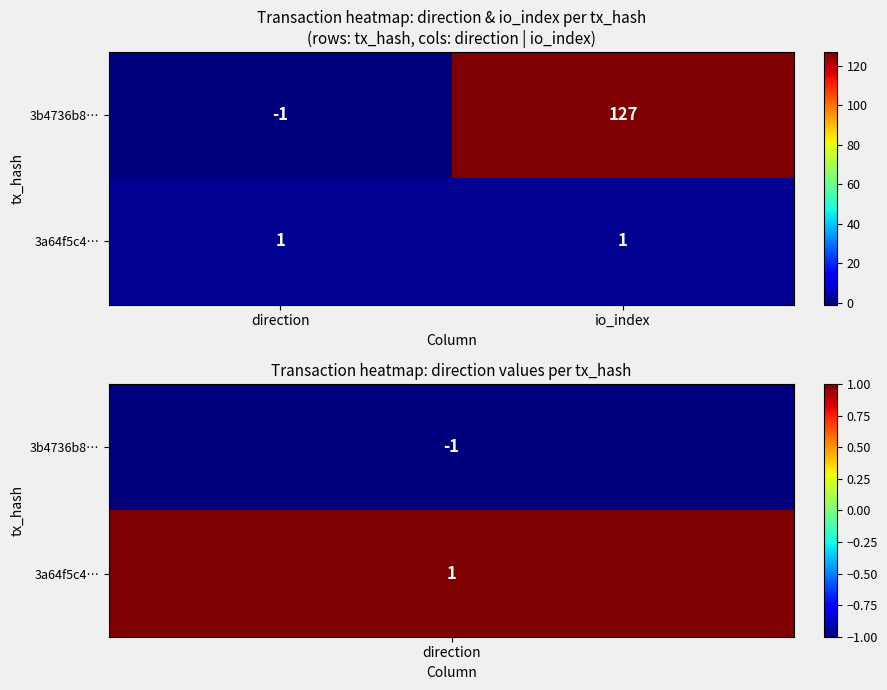

Is it true that 3b4736b8… equals 127 at io_index?

True